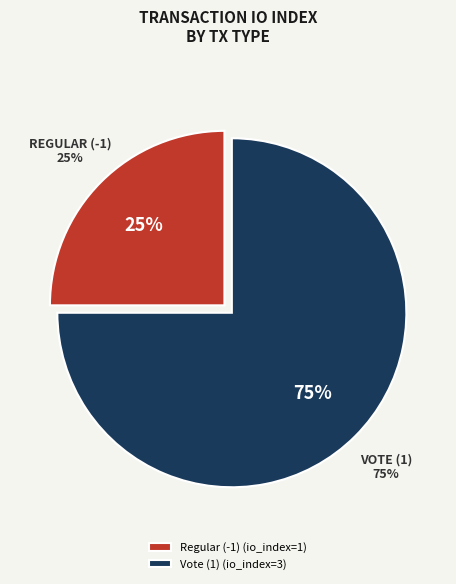

Is it true that Vote (1) is 85% of the pie?

False